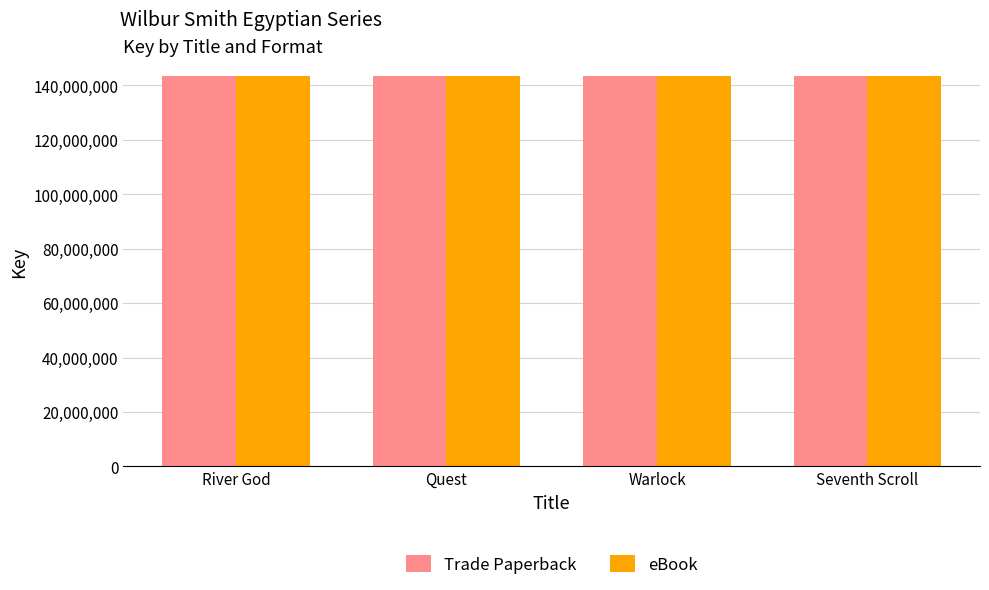

Does the chart contain stacked bars?

No